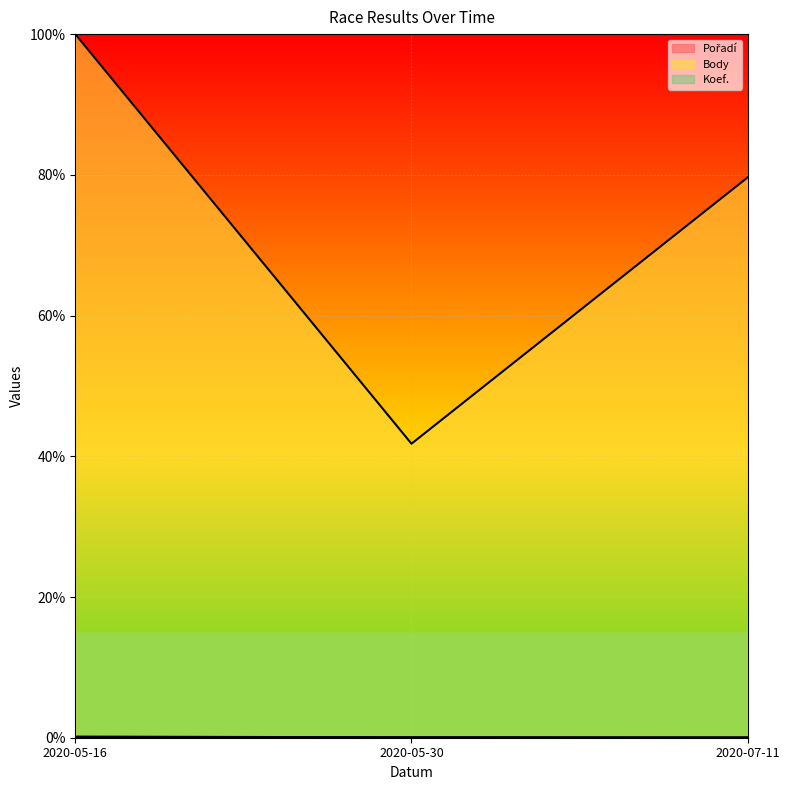

Reading right to left, transcribe all the data shown in this chart.

Pořadí: 2020-07-11=0.0	2020-05-30=0.1	2020-05-16=0.1
Body: 2020-07-11=79.6	2020-05-30=41.8	2020-05-16=100.0
Koef.: 2020-07-11=0.1	2020-05-30=0.1	2020-05-16=0.2